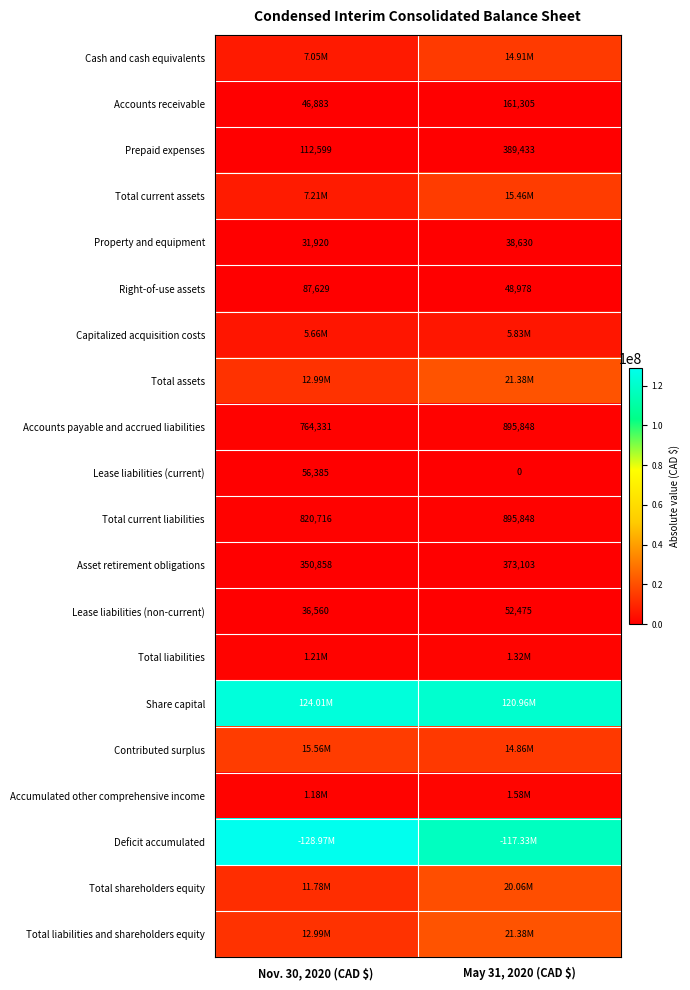

What is the average value of the Right-of-use assets series?

68304